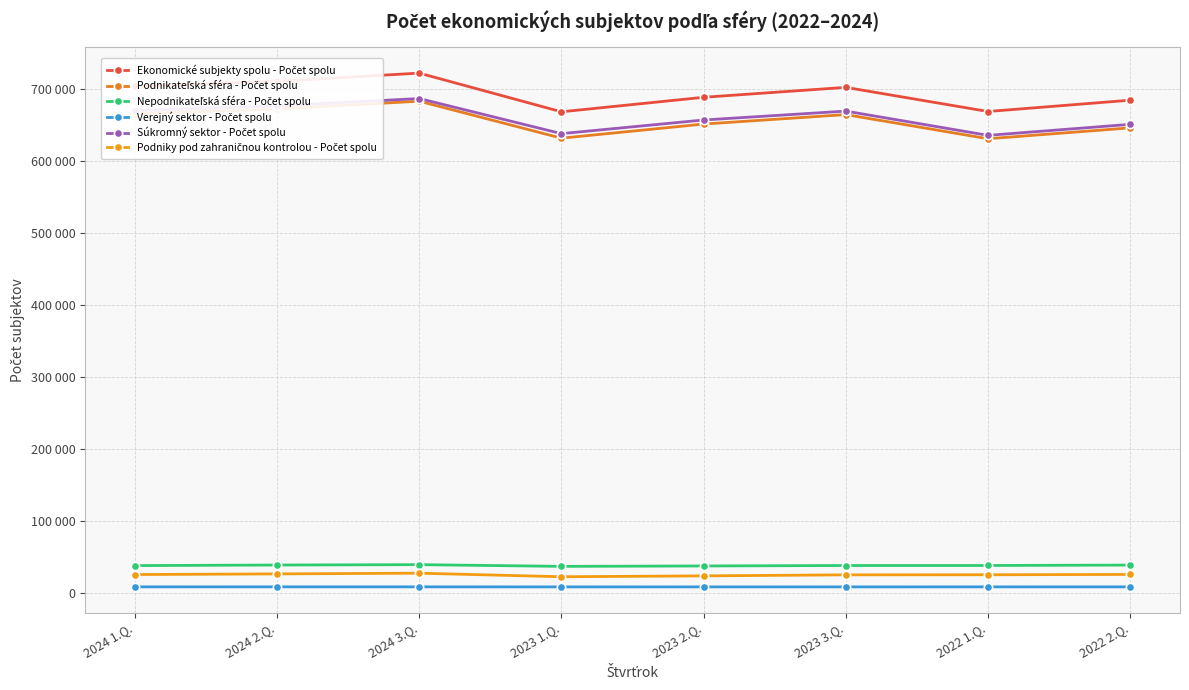

Between 2023 2.Q. and 2022 1.Q., which series saw the biggest shift?

Súkromný sektor - Počet spolu